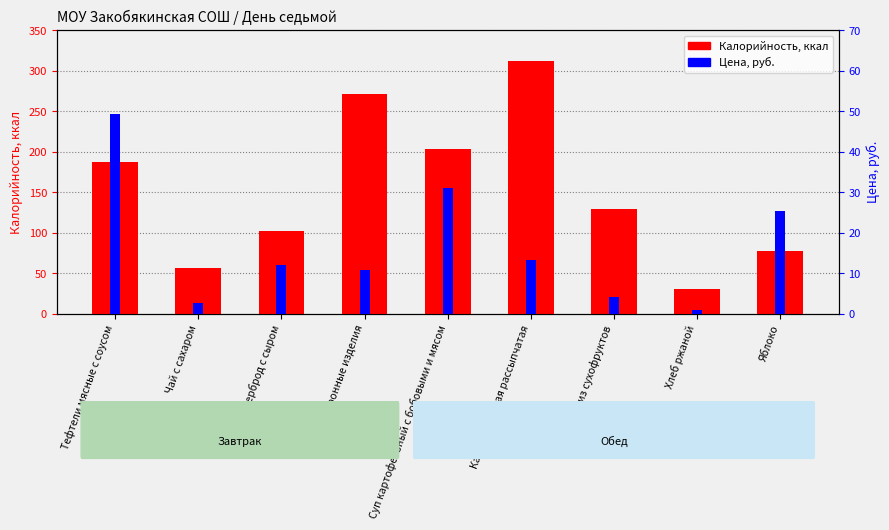

The Калорийность series shows 203.0 at Суп картофельный с бобовыми и мясом. True or false?

True